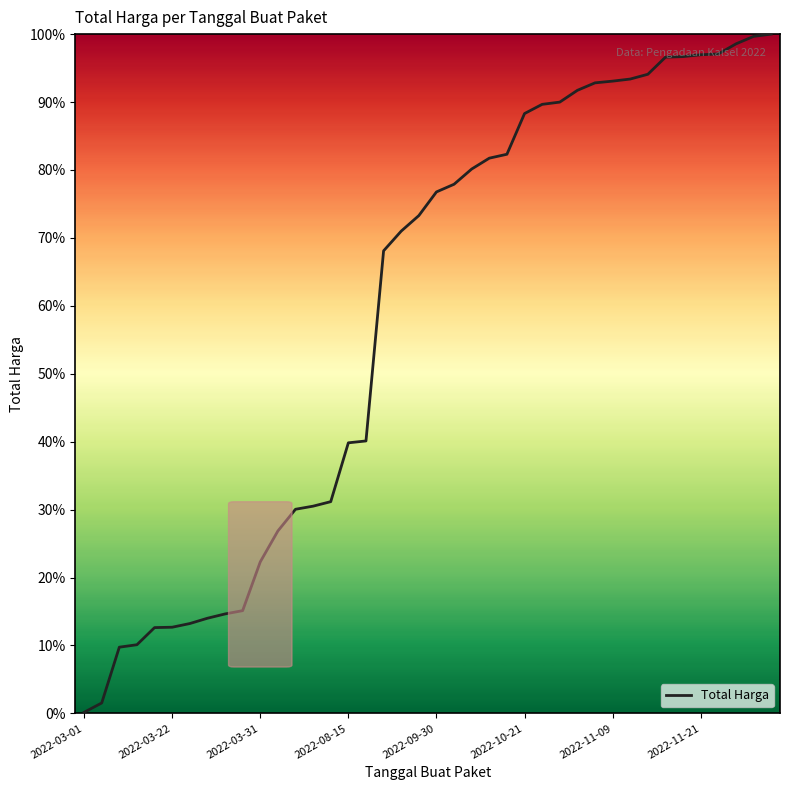

What is the maximum value shown in the chart?

100.0